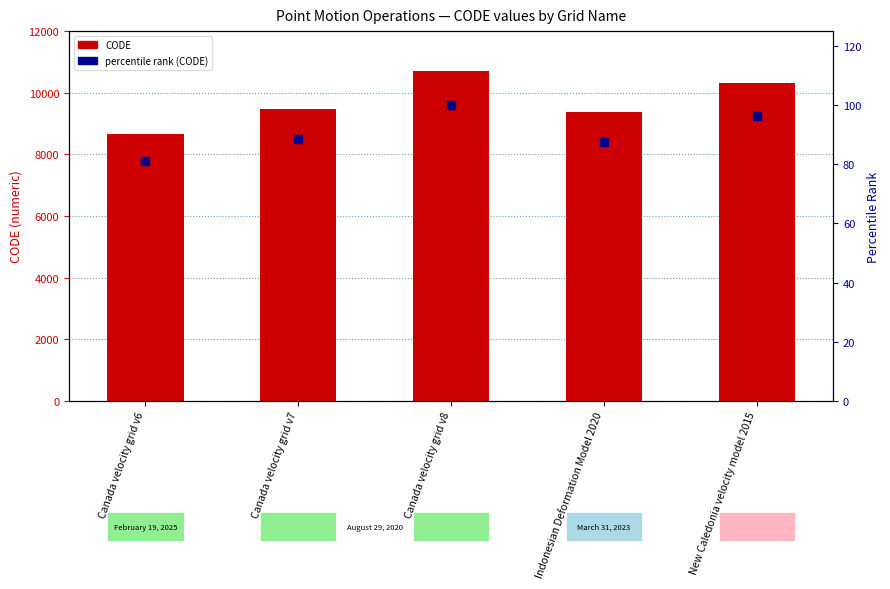

Which series has the largest total across all categories?

CODE